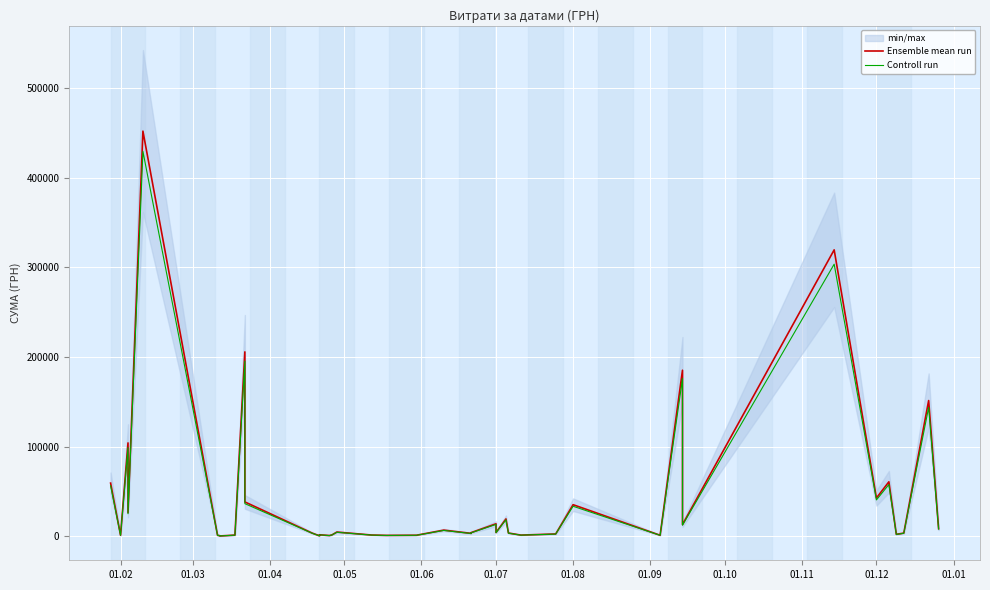

What is the average value of the Ensemble mean run series?

44632.8